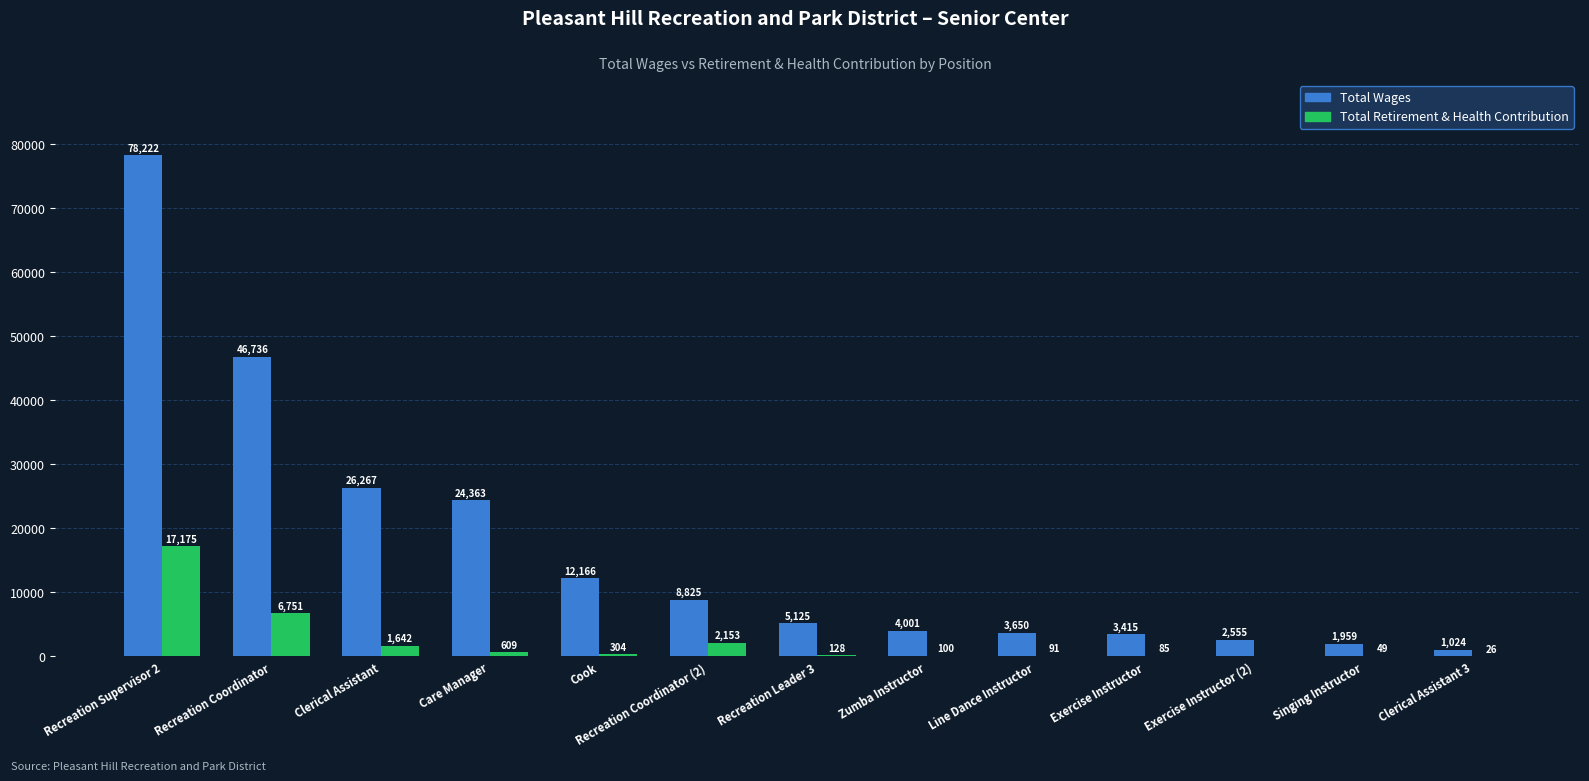

At which category is the sum across all series the highest?

Recreation Supervisor 2